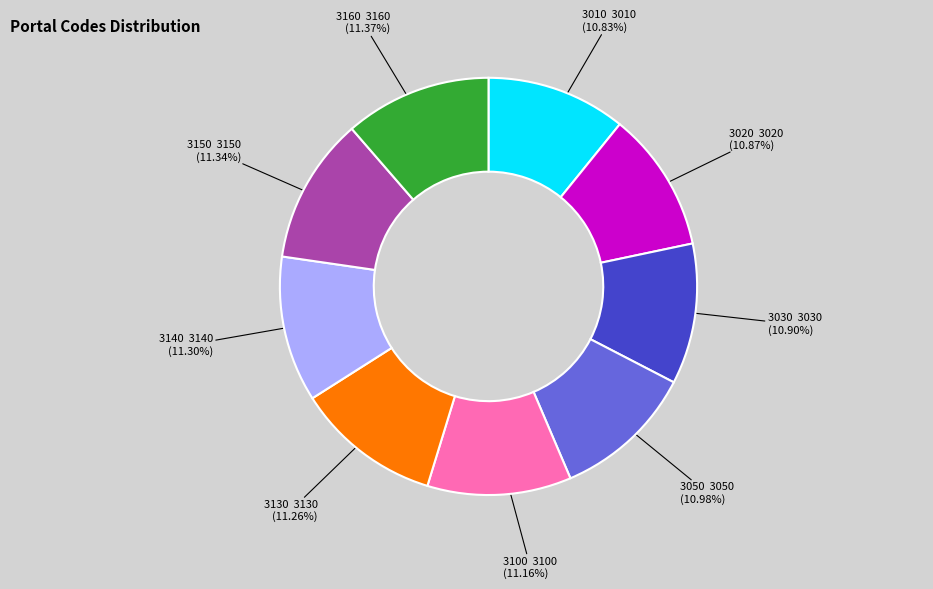

Is there a majority slice in this chart?

No